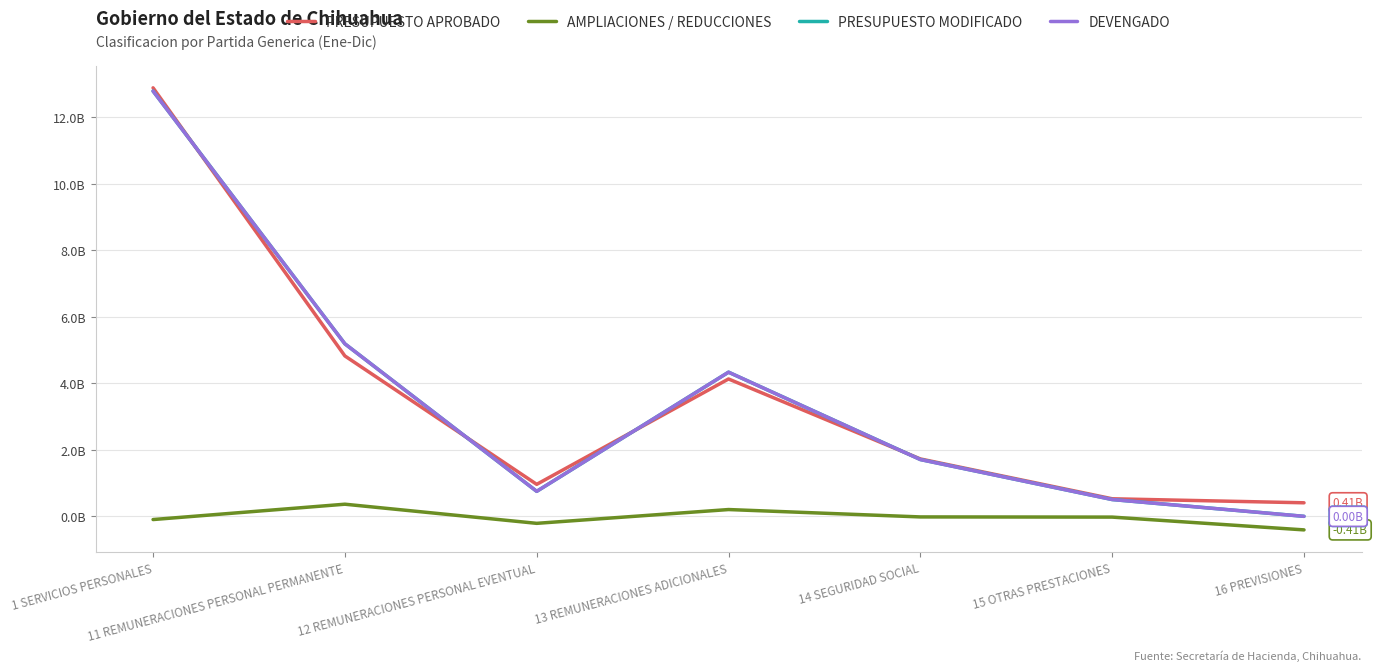

What position from the left is 13 REMUNERACIONES ADICIONALES?

4